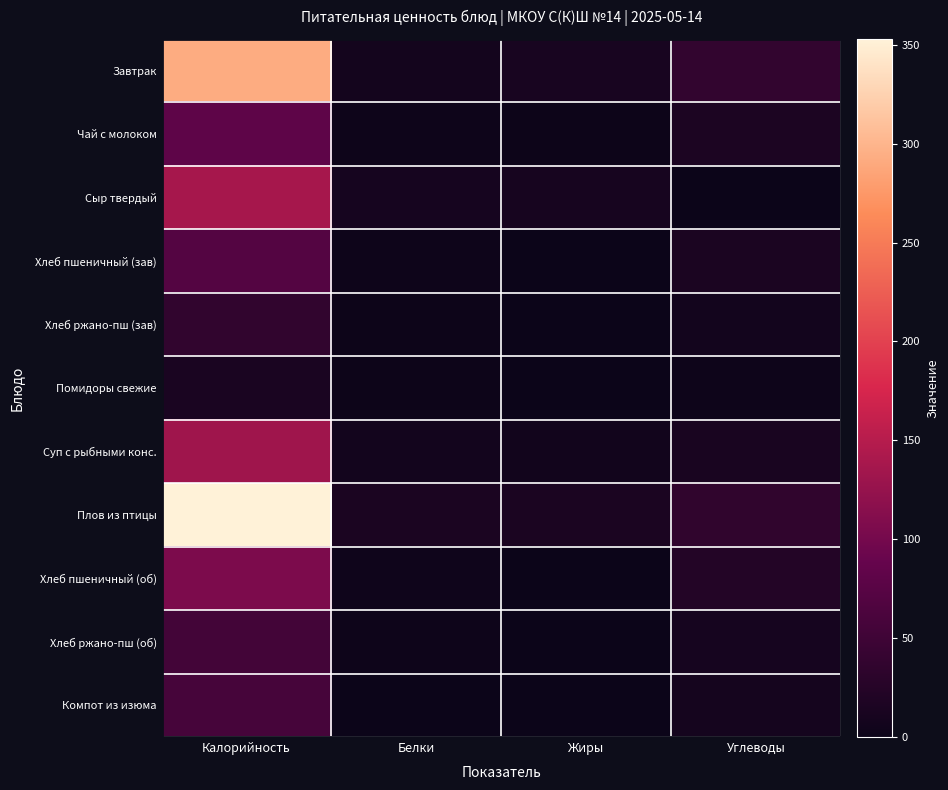

Reading left to right, transcribe all the data shown in this chart.

Завтрак: Калорийность=293.0	Белки=8.1	Жиры=12.4	Углеводы=37.3
Чай с молоком: Калорийность=81.0	Белки=1.5	Жиры=1.3	Углеводы=15.9
Сыр твердый: Калорийность=138.0	Белки=10.2	Жиры=10.4	Углеводы=0.0
Хлеб пшеничный (зав): Калорийность=70.5	Белки=2.3	Жиры=0.2	Углеводы=14.8
Хлеб ржано-пш (зав): Калорийность=36.2	Белки=1.3	Жиры=0.2	Углеводы=6.8
Помидоры свежие: Калорийность=14.4	Белки=0.7	Жиры=0.1	Углеводы=2.3
Суп с рыбными конс.: Калорийность=133.0	Белки=7.4	Жиры=5.8	Углеводы=12.8
Плов из птицы: Калорийность=353.0	Белки=14.9	Жиры=14.8	Углеводы=35.2
Хлеб пшеничный (об): Калорийность=105.7	Белки=3.4	Жиры=0.4	Углеводы=22.1
Хлеб ржано-пш (об): Калорийность=54.3	Белки=2.0	Жиры=0.4	Углеводы=10.2
Компот из изюма: Калорийность=57.0	Белки=0.3	Жиры=0.0	Углеводы=9.1